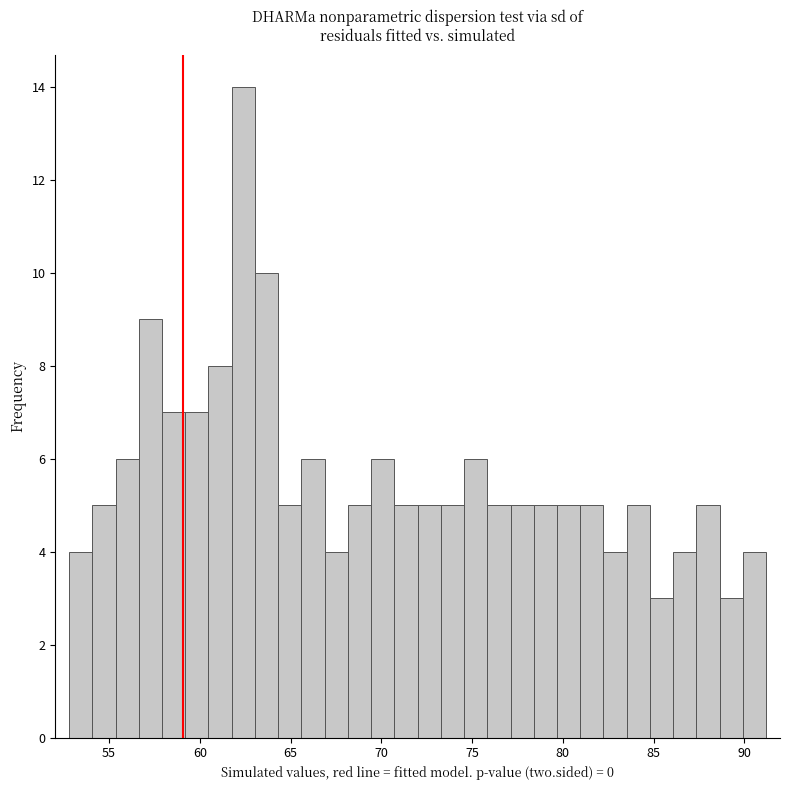

Read against the x-axis, roughly where is the centre of the tallest bar?

62.5